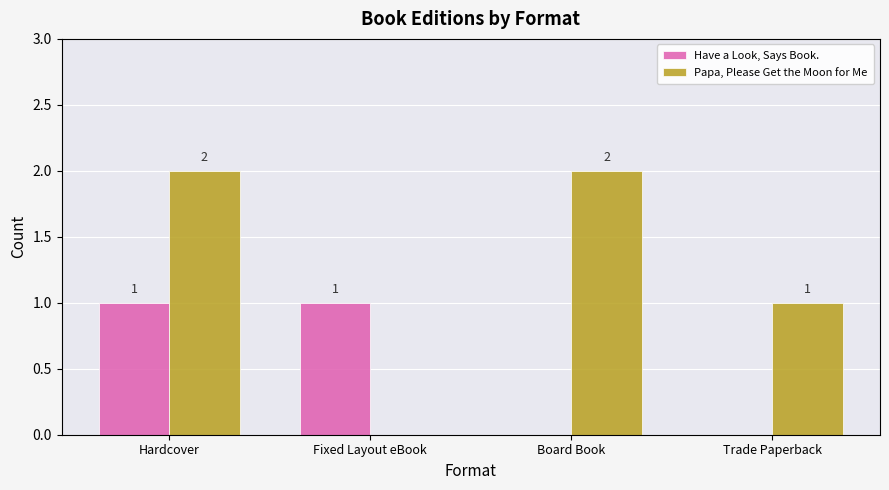

The value of Have a Look, Says Book. at Trade Paperback is 1. True or false?

False